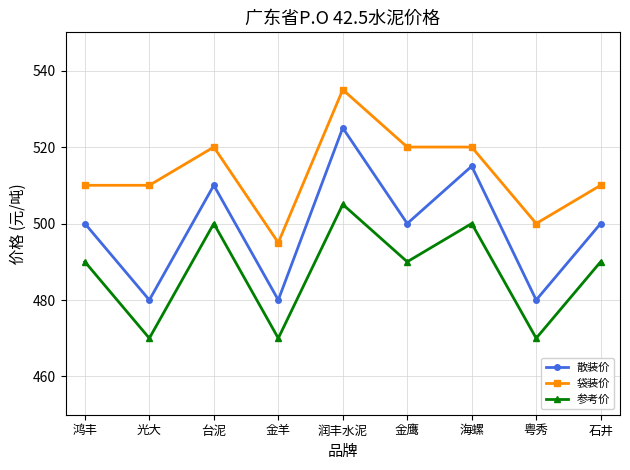

At how many categories does at least one series exceed 518?

4